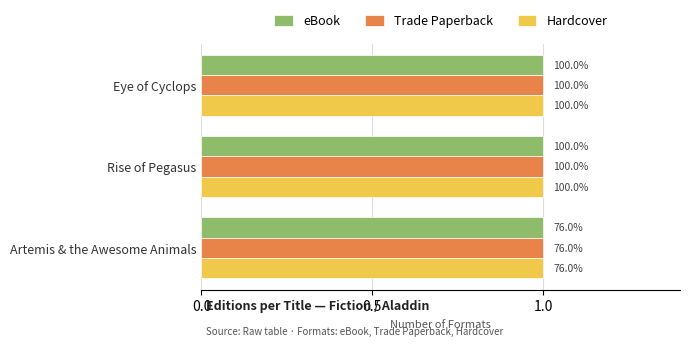

At Eye of Cyclops, list the series in order from smallest to largest.

eBook, Trade Paperback, Hardcover